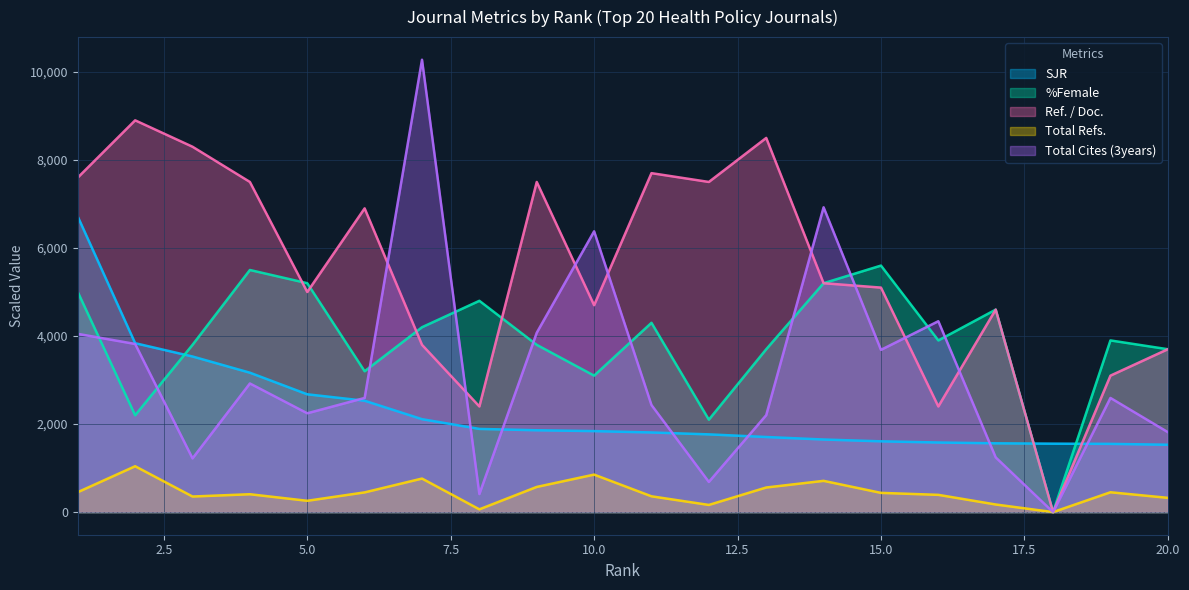

True or false: SJR and Total Refs. intersect in this chart.

False